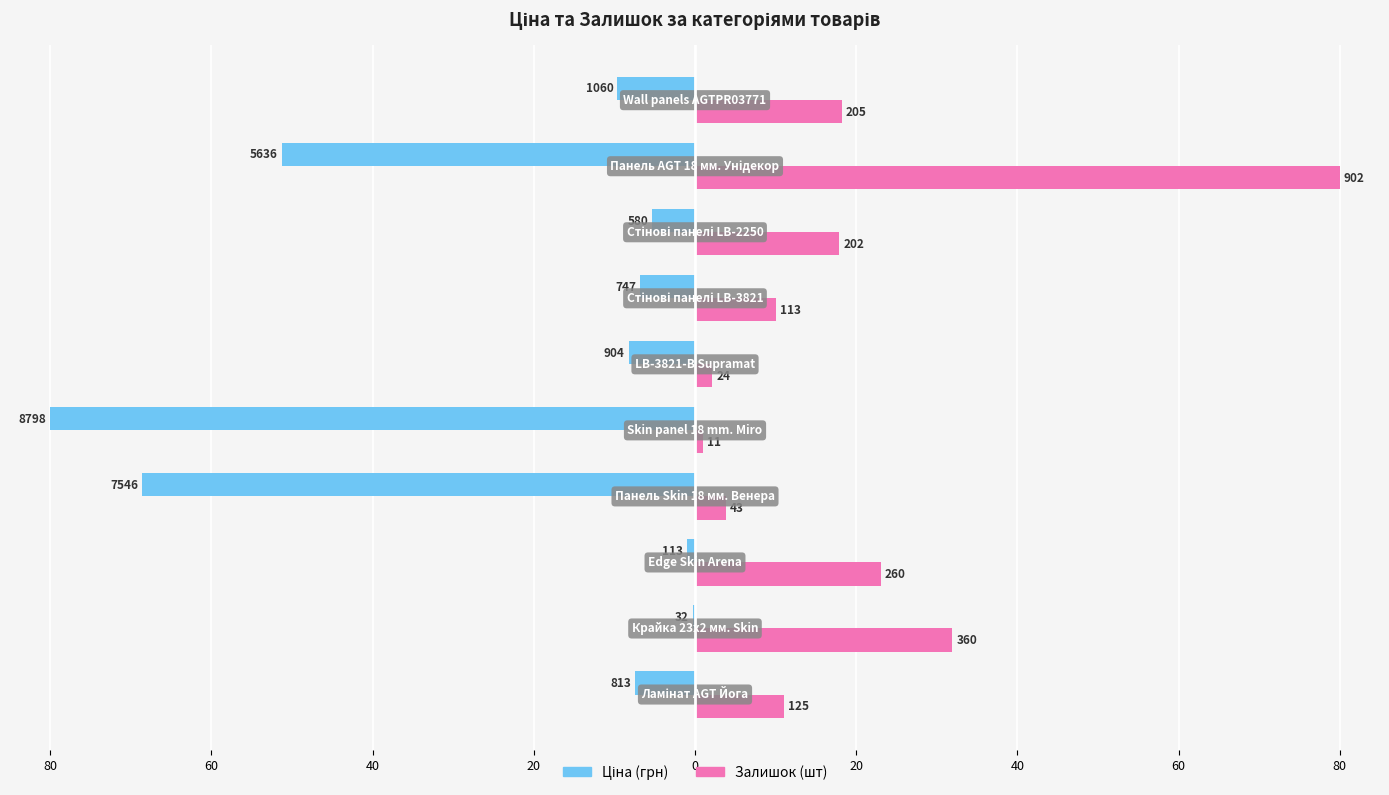

Is it true that Ціна equals 9.0 at 40?

False